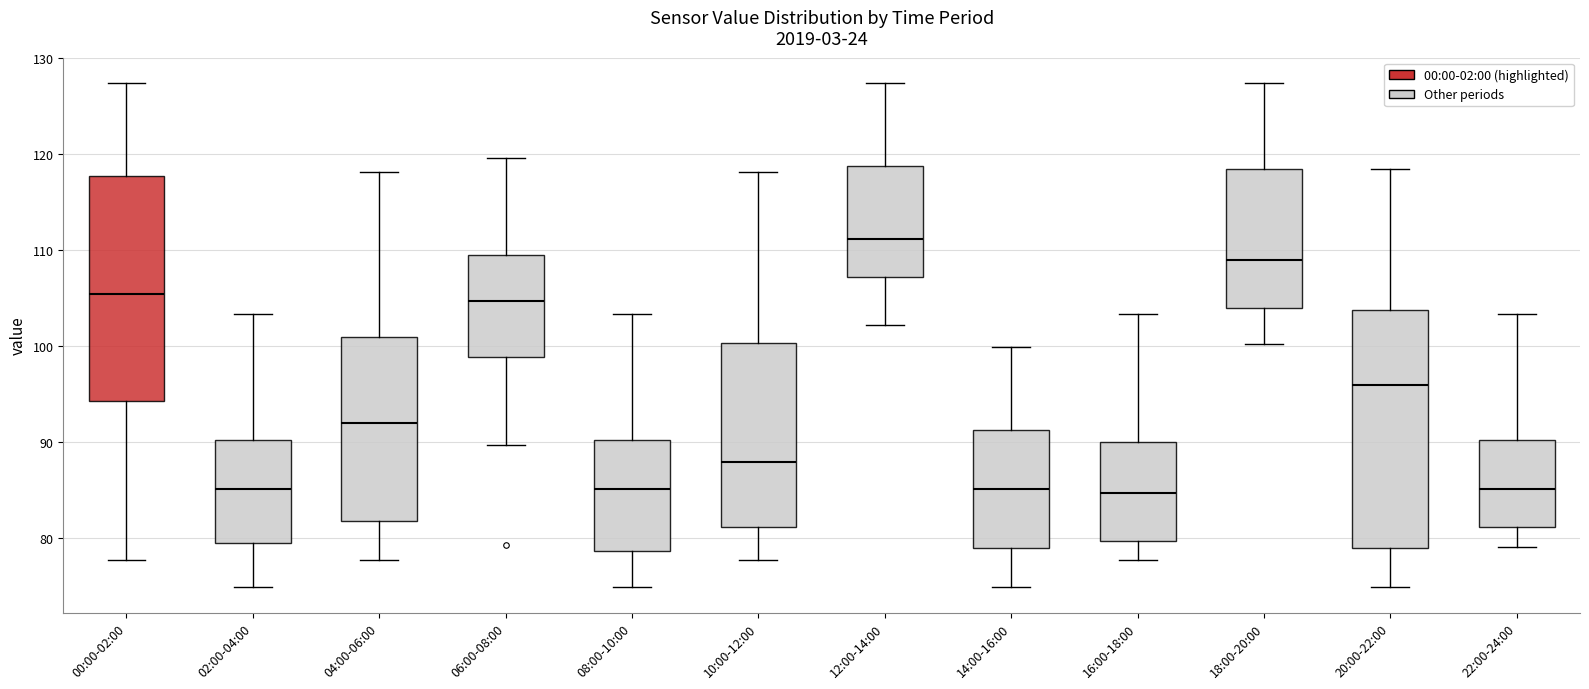

Which box is the tallest, from its lower edge to its upper edge?

20:00-22:00